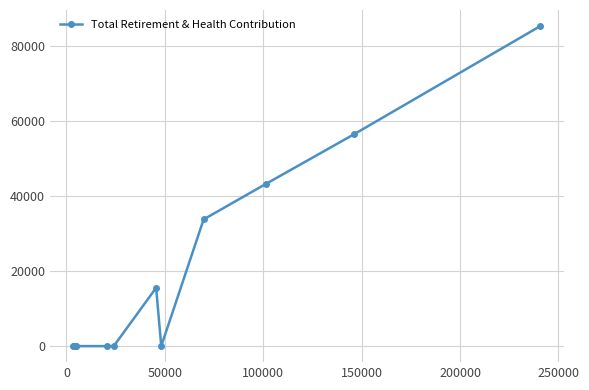

Does the chart have visible grid lines?

Yes